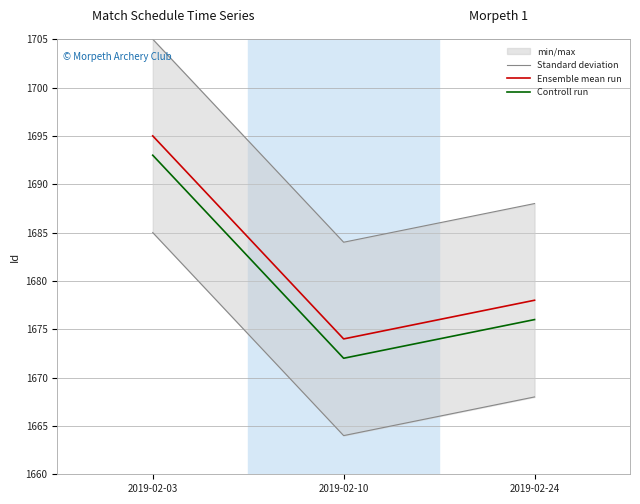

What is the difference between the highest and lowest values at 2019-02-24?

10